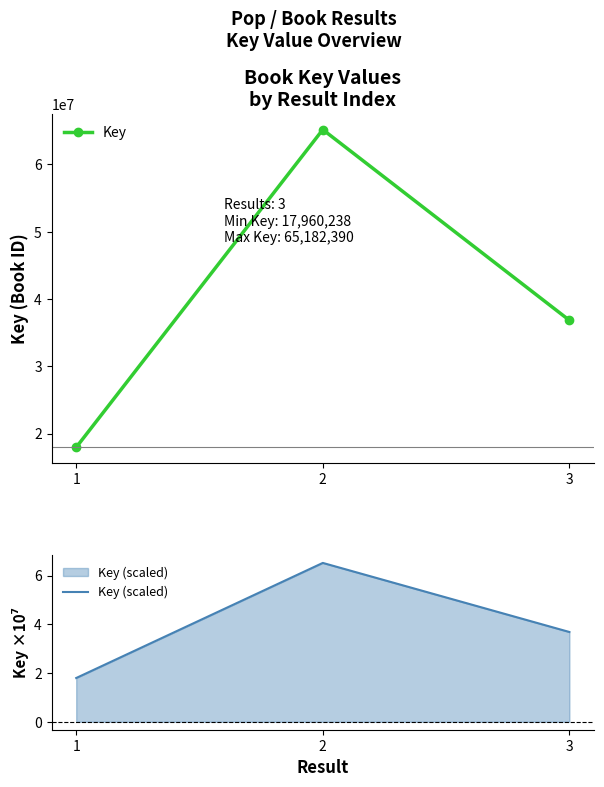

Is the value of Key (scaled) at 3 greater than the value of Key at 2?

No